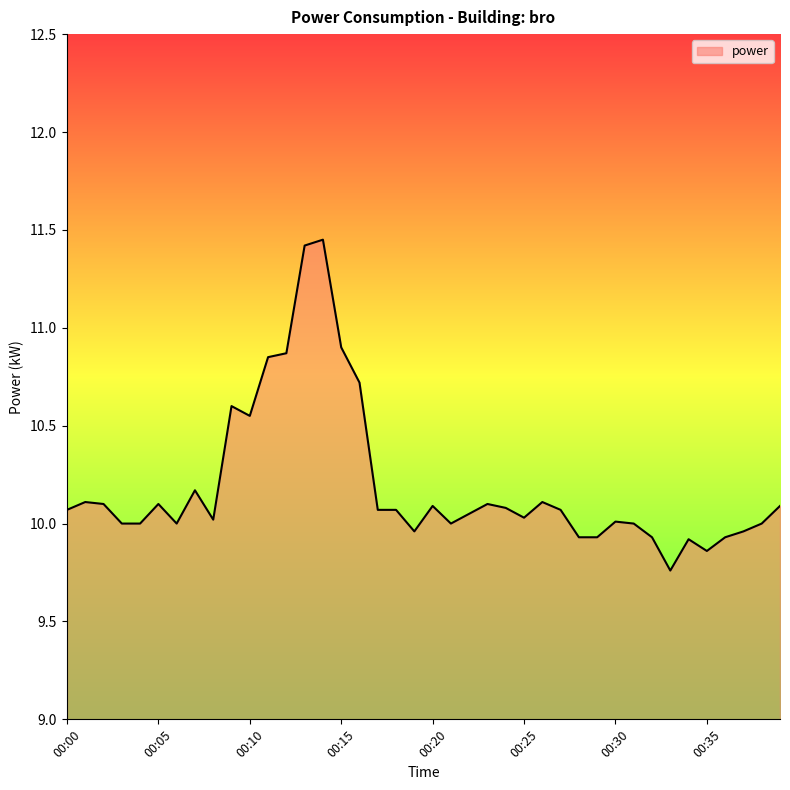

What is the difference between the maximum and minimum values?

1.7